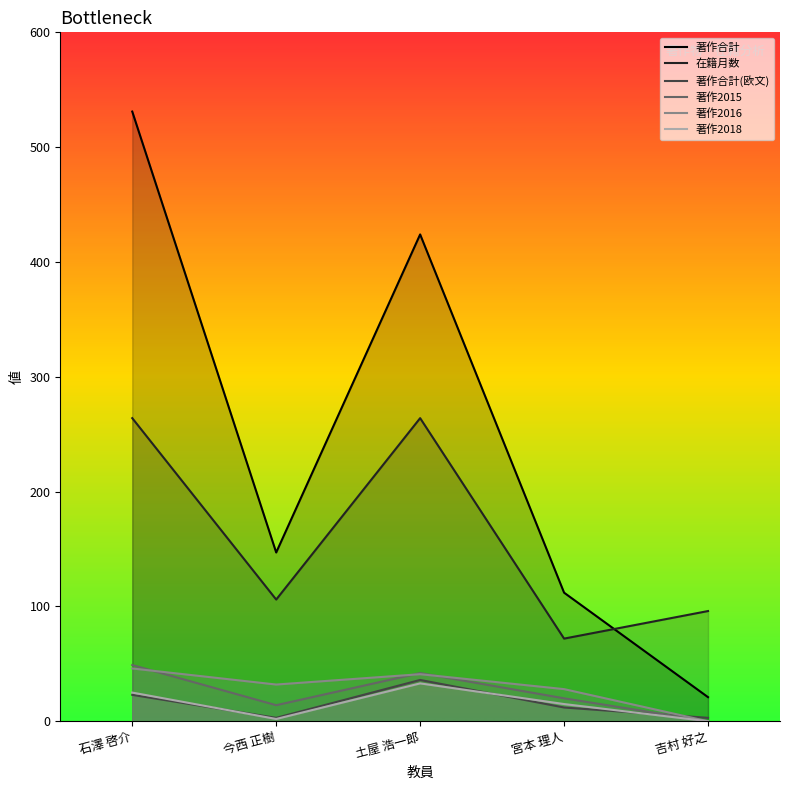

What are all the series names shown in the legend?

著作合計, 在籍月数, 著作合計(欧文), 著作2015, 著作2016, 著作2018